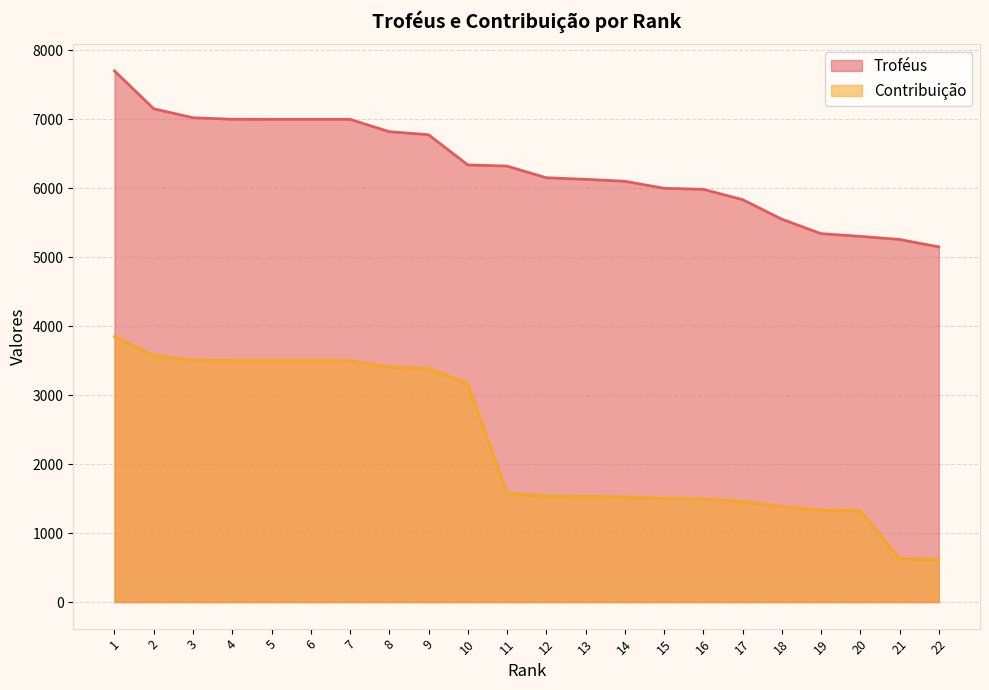

Rank the categories by Troféus value from lowest to highest.

22, 21, 20, 19, 18, 17, 16, 15, 14, 13, 12, 11, 10, 9, 8, 5, 6, 7, 4, 3, 2, 1